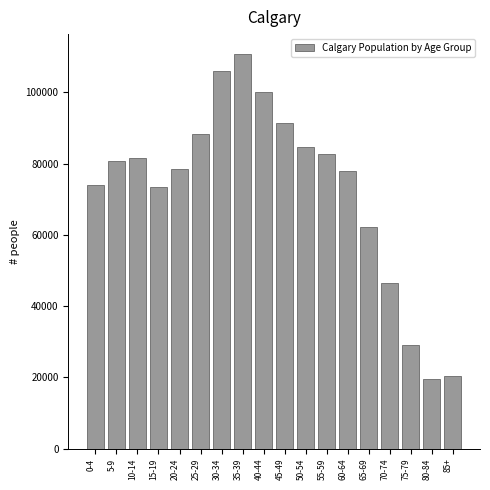

Approximately how many times larger is the value at 5-9 compared to 45-49?

0.9